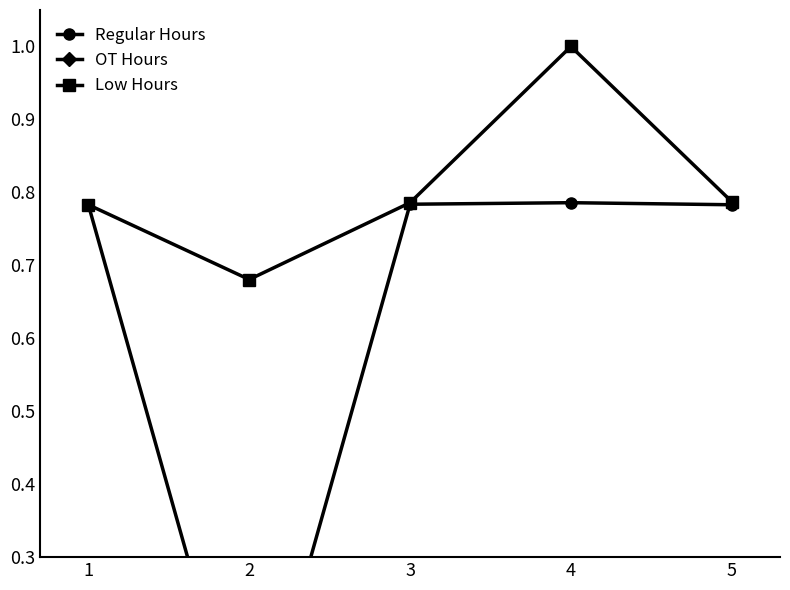

How many values in Regular Hours are above zero?

4